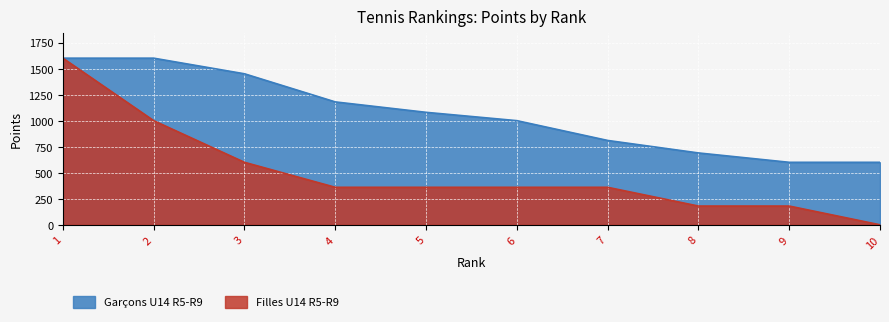

Is the value of Garçons U14 R5-R9 at 5 greater than the value of Filles U14 R5-R9 at 1?

No